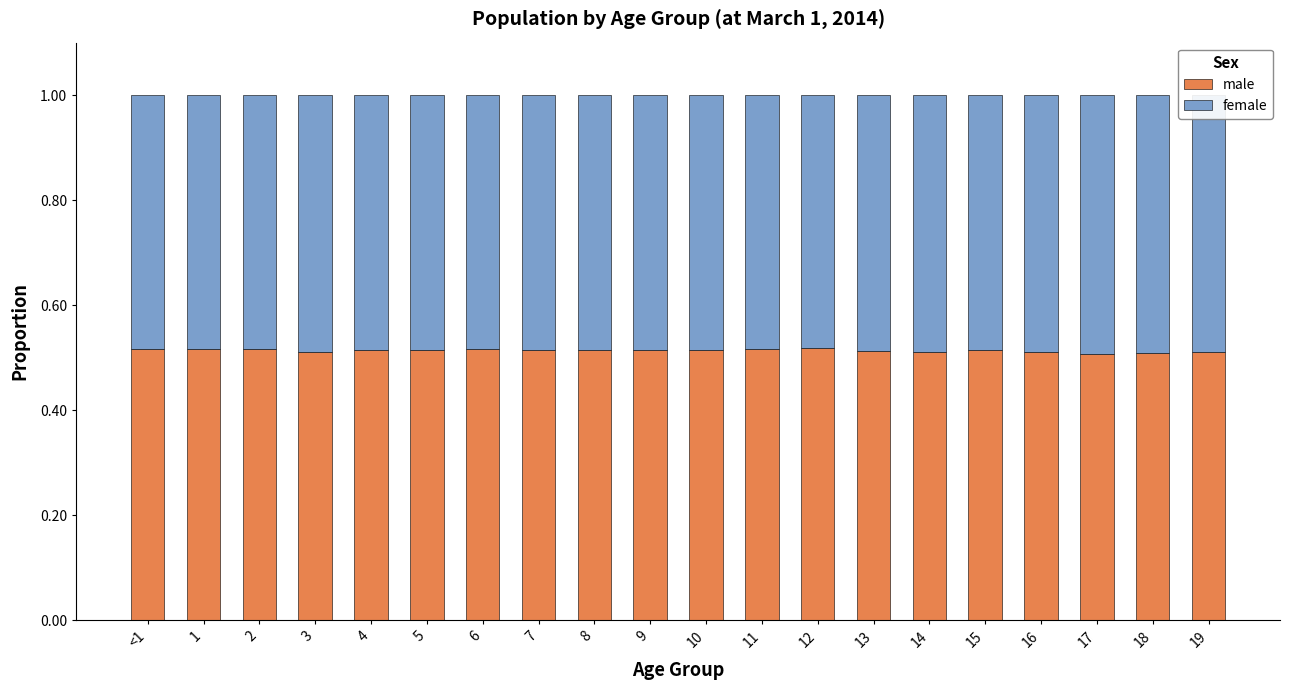

What is the total value across all series at 14?

1.0